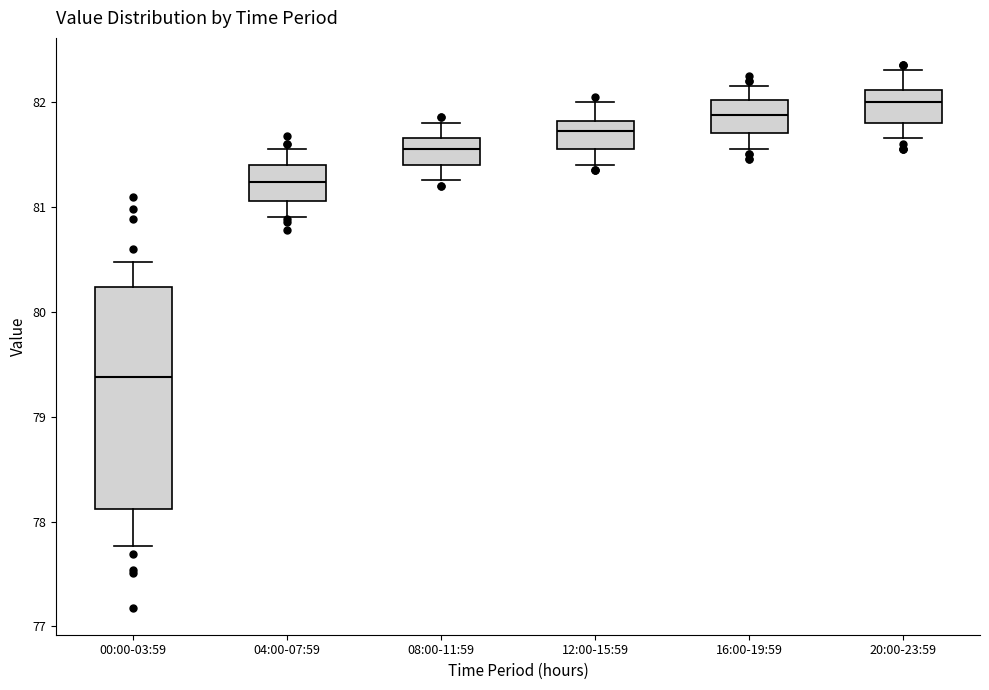

Which box has the highest median line?

20:00-23:59